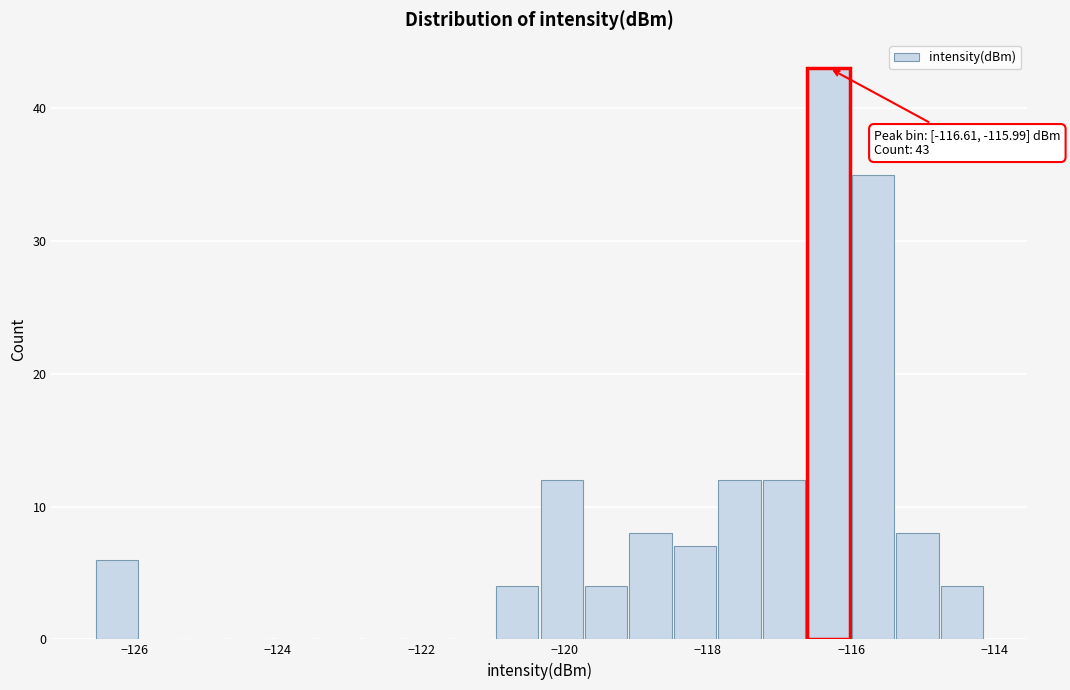

Read against the x-axis, roughly where is the centre of the tallest bar?

-116.4